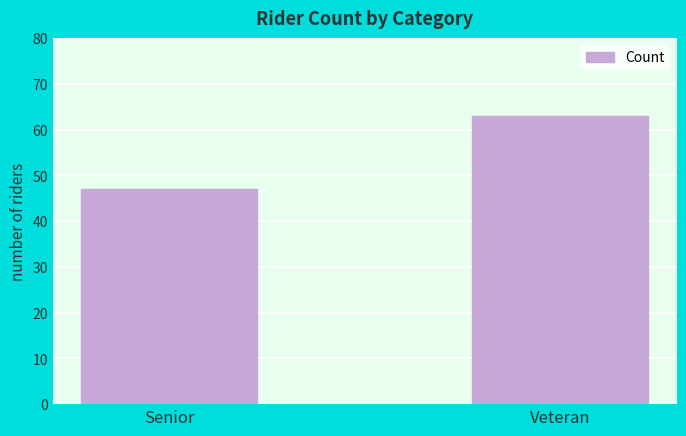

List the labels in order of value, smallest first.

Senior, Veteran